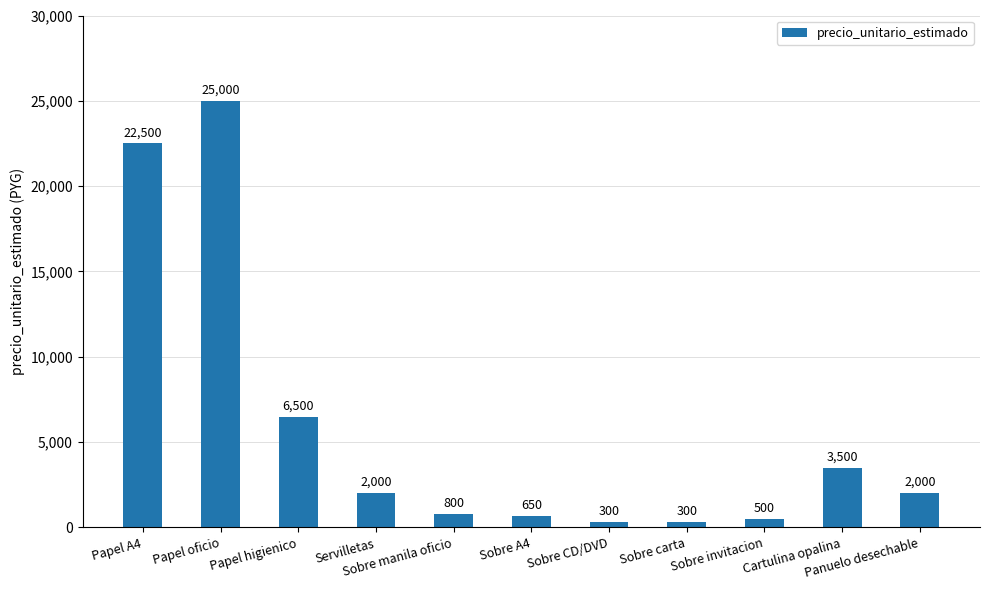

Reading right to left, extract all data points from this chart.

Panuelo desechable=2000	Cartulina opalina=3500	Sobre invitacion=500	Sobre carta=300	Sobre CD/DVD=300	Sobre A4=650	Sobre manila oficio=800	Servilletas=2000	Papel higienico=6500	Papel oficio=25000	Papel A4=22500